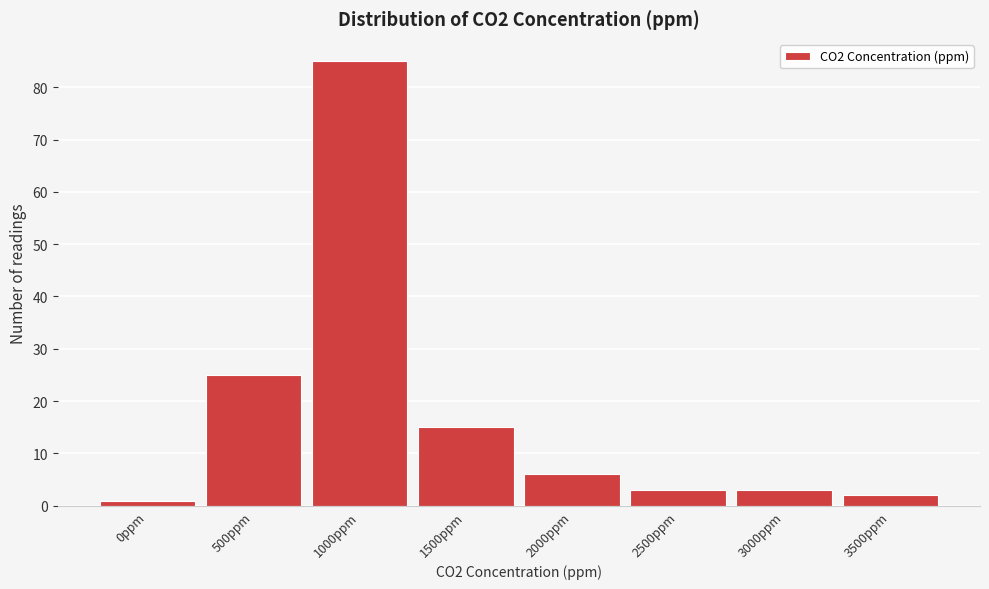

Reading left to right, extract all data points from this chart.

1	25	85	15	6	3	3	2